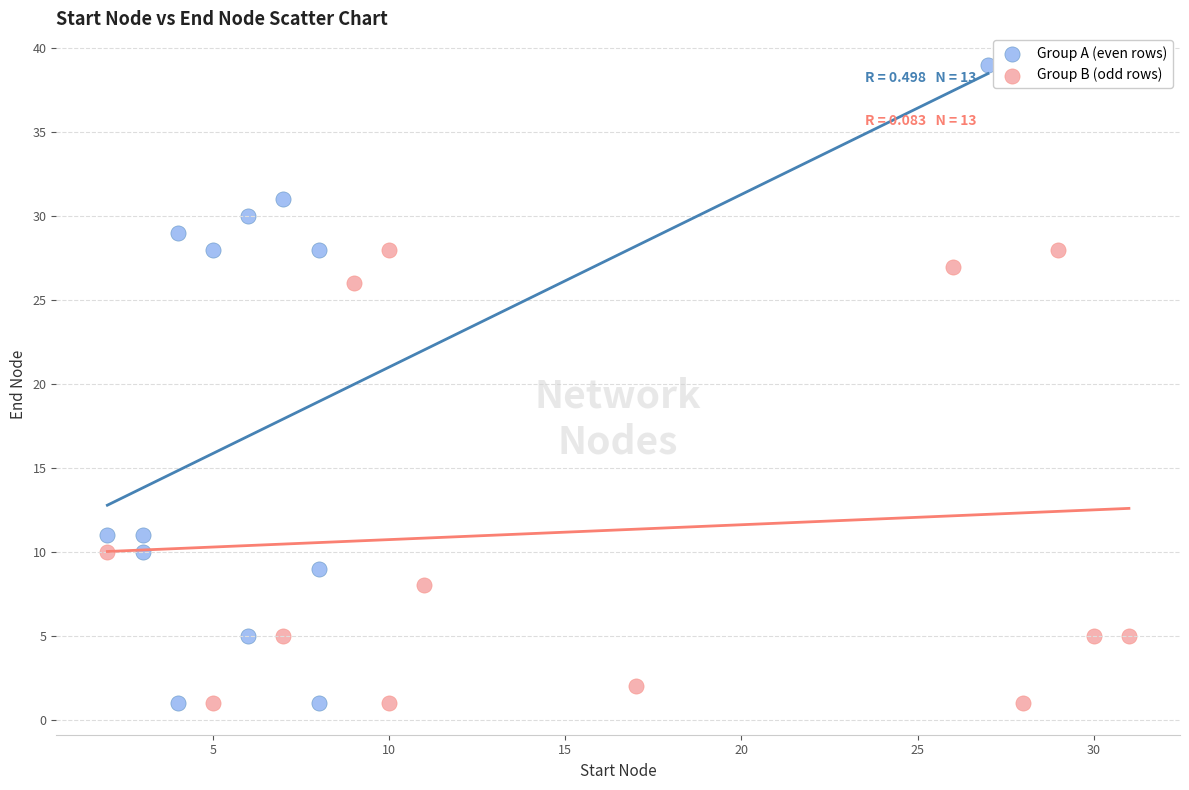

What are all the series names shown in the legend?

Group A (even rows), Group B (odd rows)